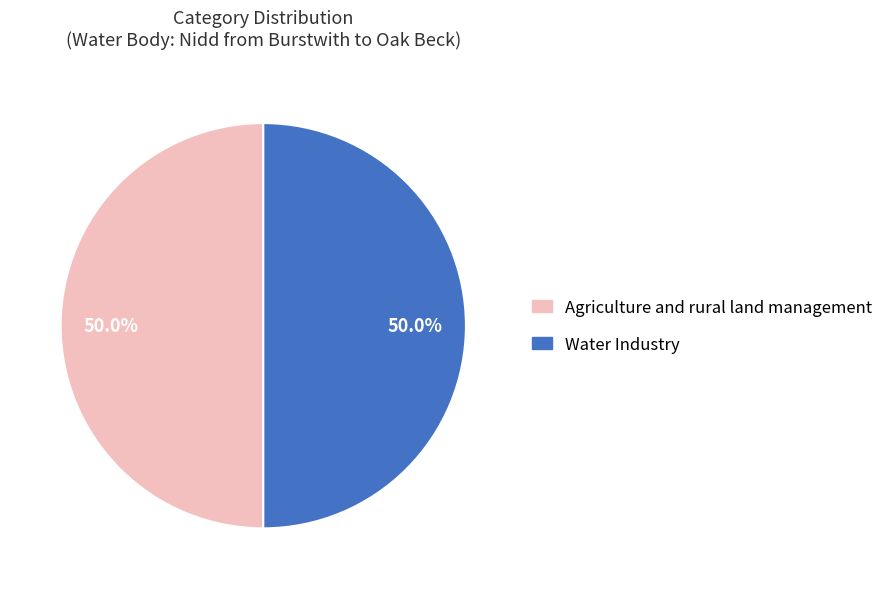

To the nearest percent, what portion does Water Industry represent?

50%